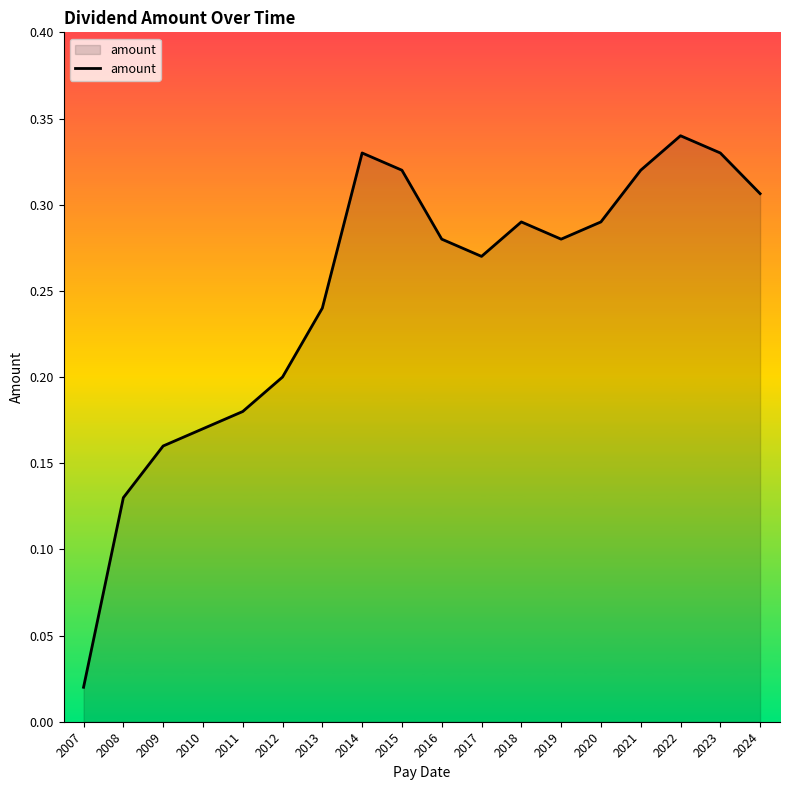

The chart shows a value of 0.2 at 2021. True or false?

False